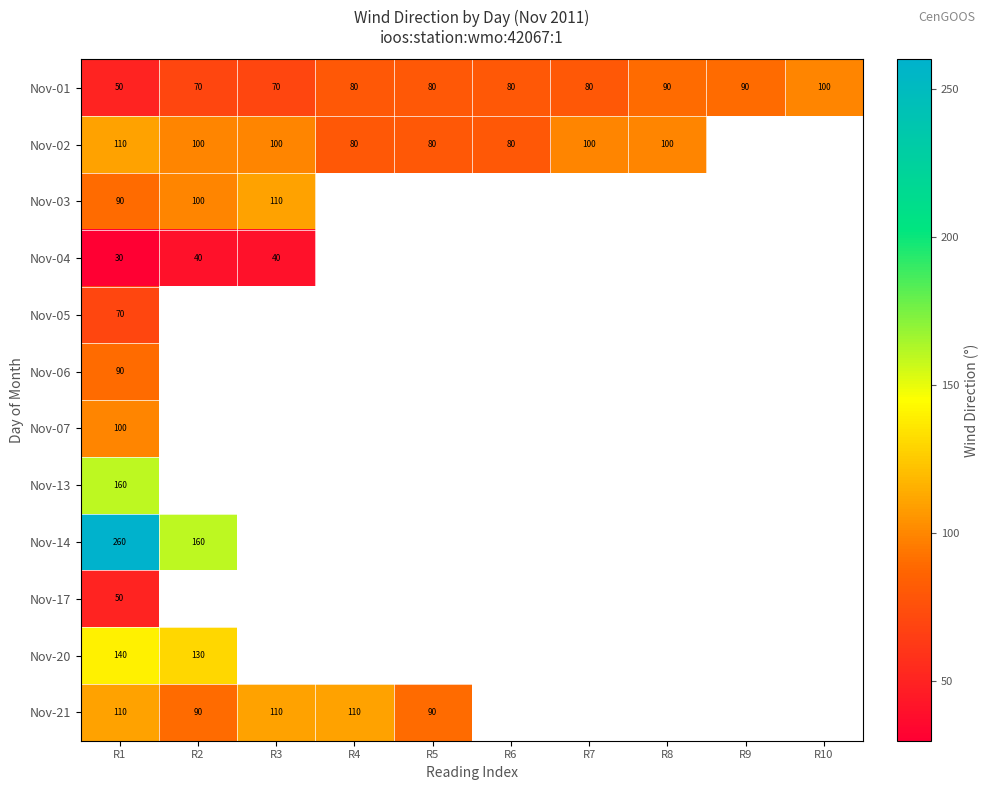

What is the sum of the Nov-02 values at R3 and R2?

200